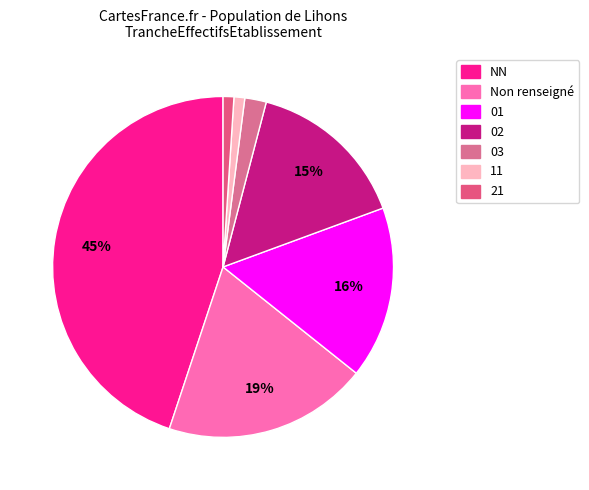

To the nearest percent, what is the combined percentage of 03 and 01?

18%